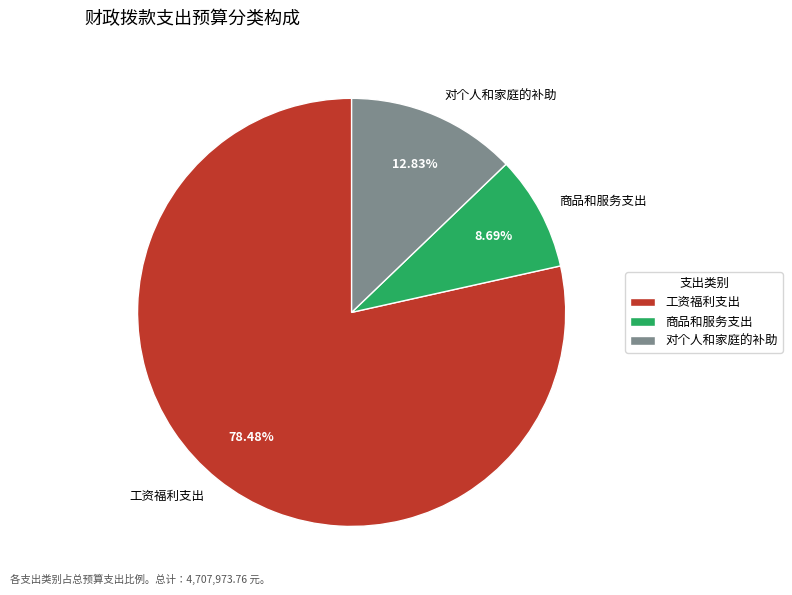

Count the number of slices in the pie.

3